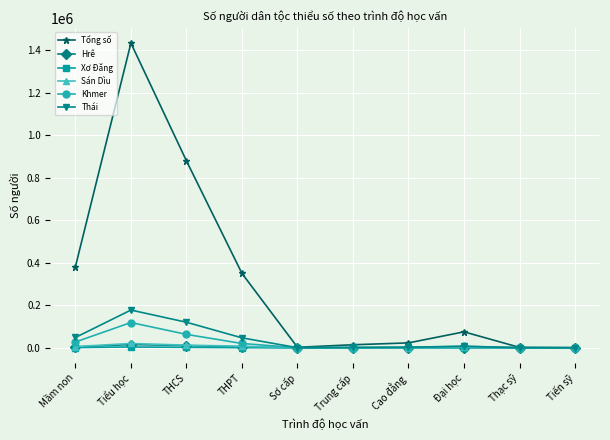

What is the greatest value displayed?

1434533